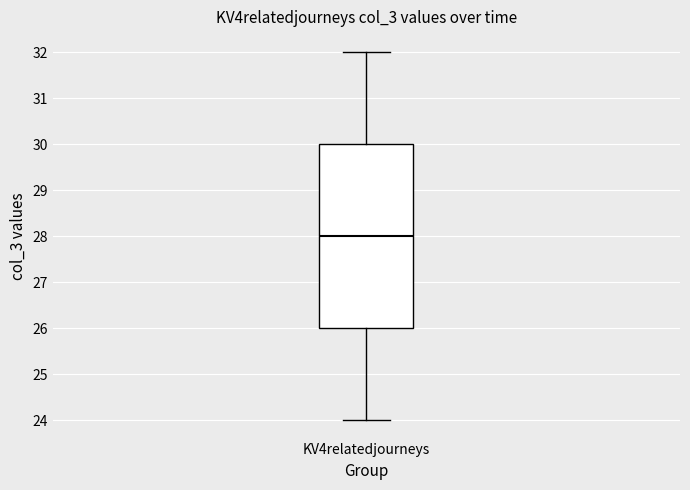

Transcribe this box plot: give where the median line is, the range the box spans, and where the two whiskers end, as read against the y-axis. The values are not printed on the chart, so give them approximately, as read against the axis.

median 28, box 26 to 30, whiskers 24 to 32